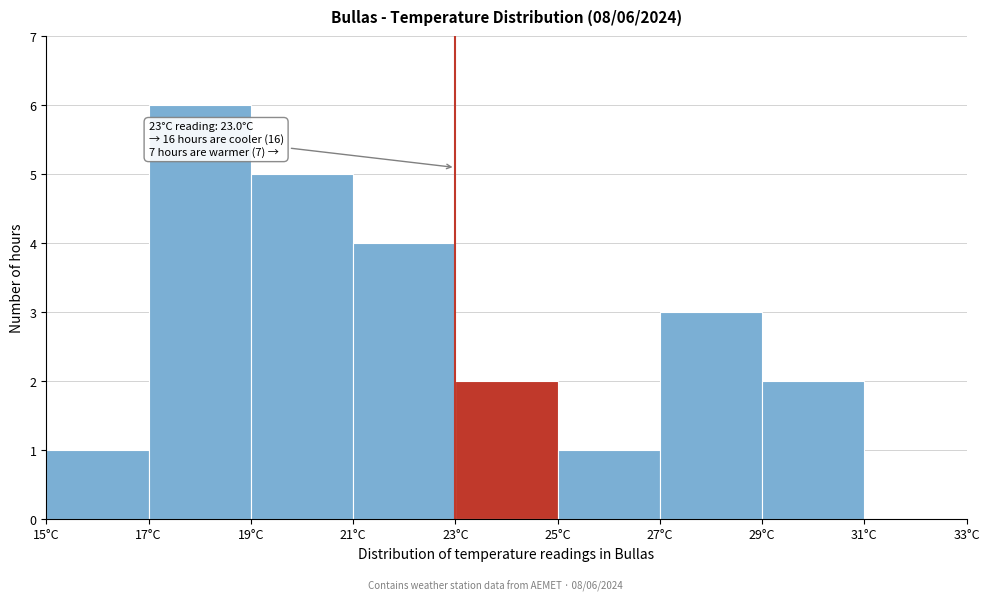

Which range on the x-axis has the tallest bar?

17 to 19